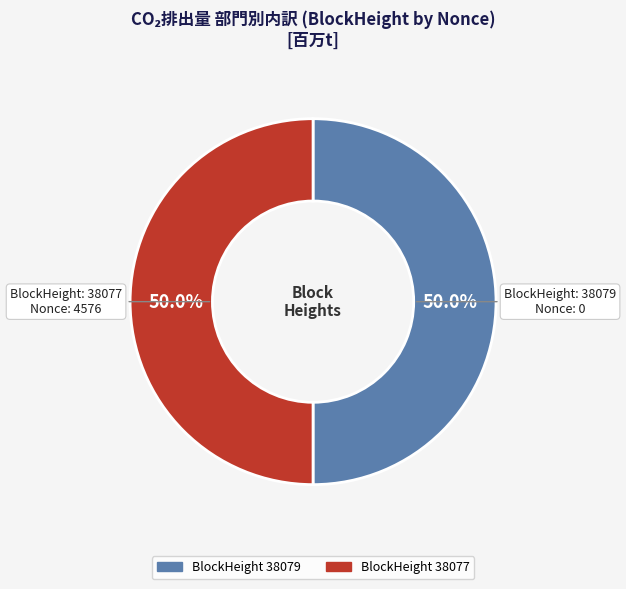

To the nearest percent, what is the average slice percentage?

50%